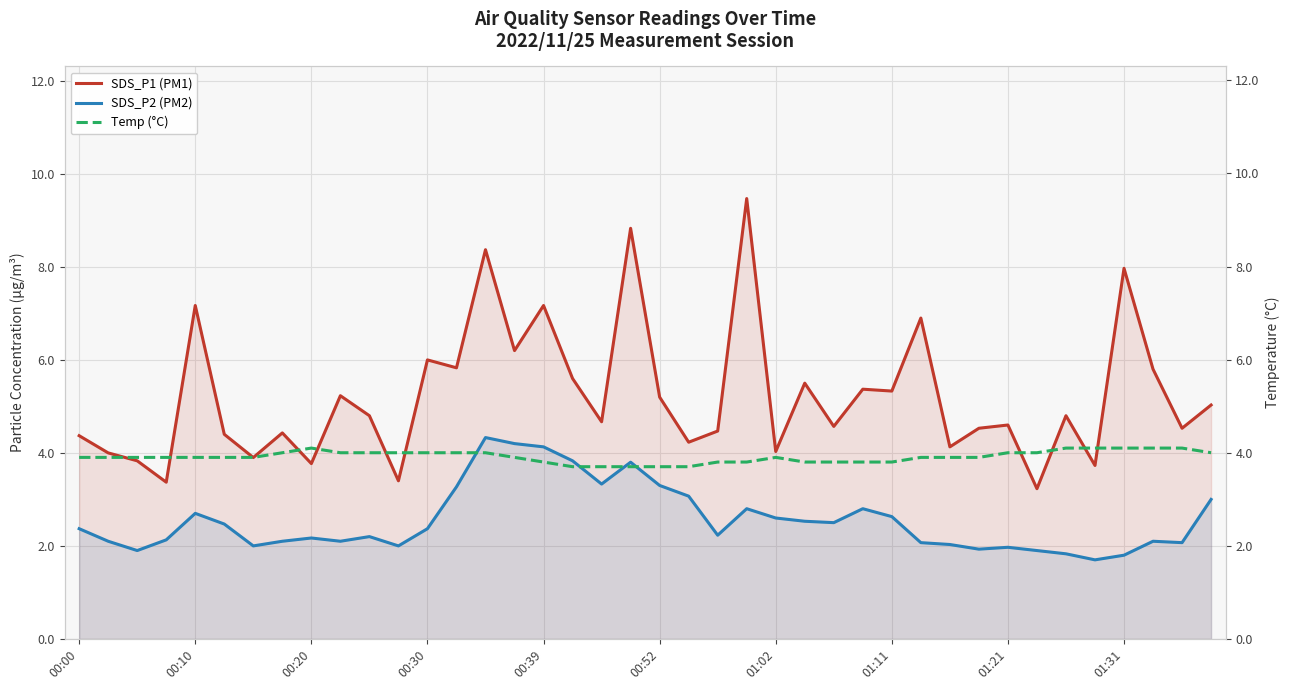

True or false: SDS_P2 (PM2) and SDS_P1 (PM1) cross at least once.

False